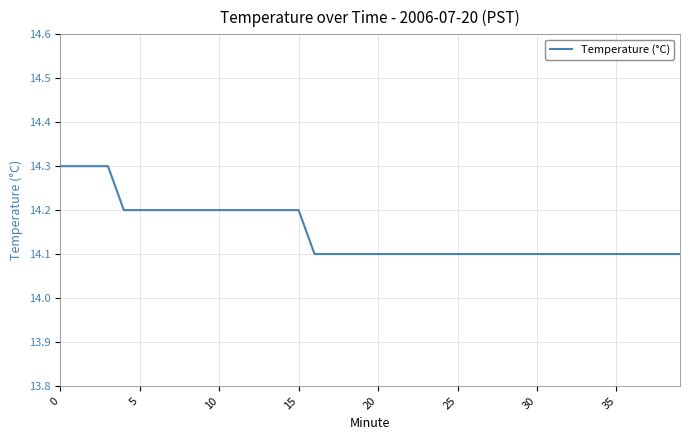

What is the minimum value shown in the chart?

14.1